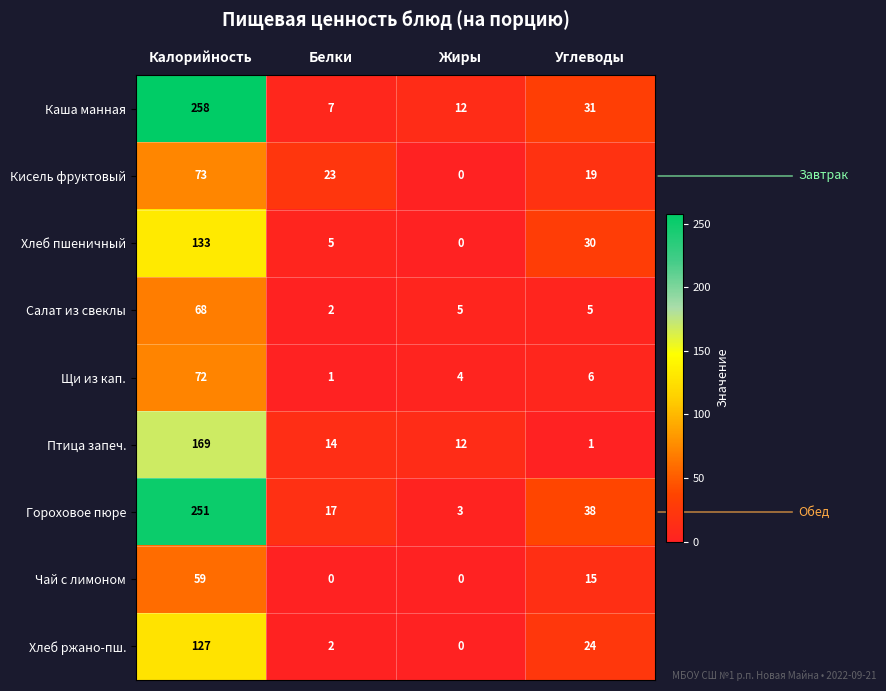

What is the maximum value for Гороховое пюре?

251